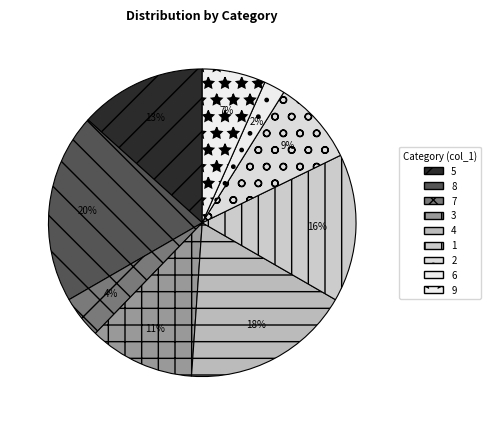

To the nearest percent, what portion does 2 represent?

9%